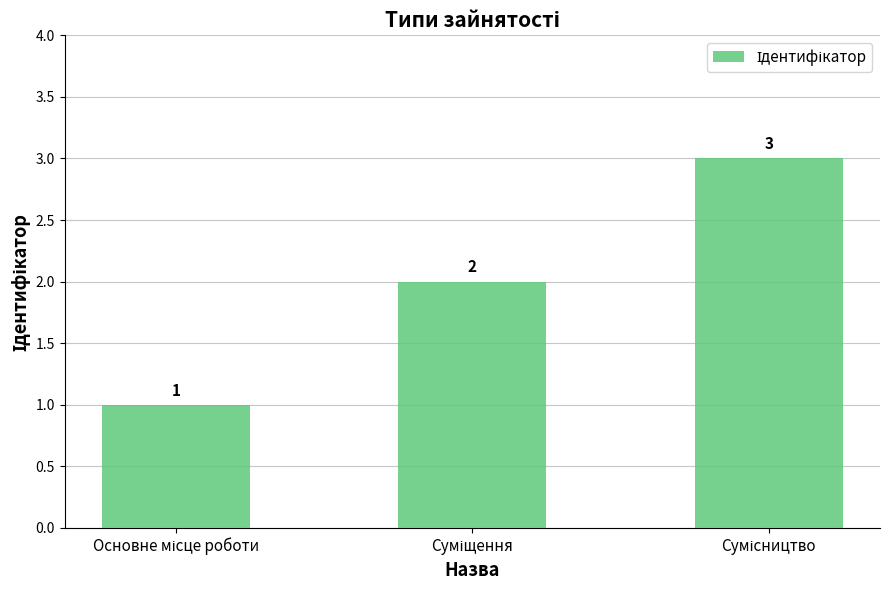

What is the greatest value displayed?

3